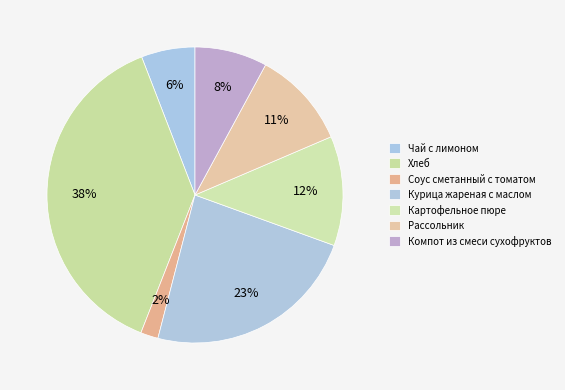

Which category has the smallest portion of the pie?

Соус сметанный с томатом